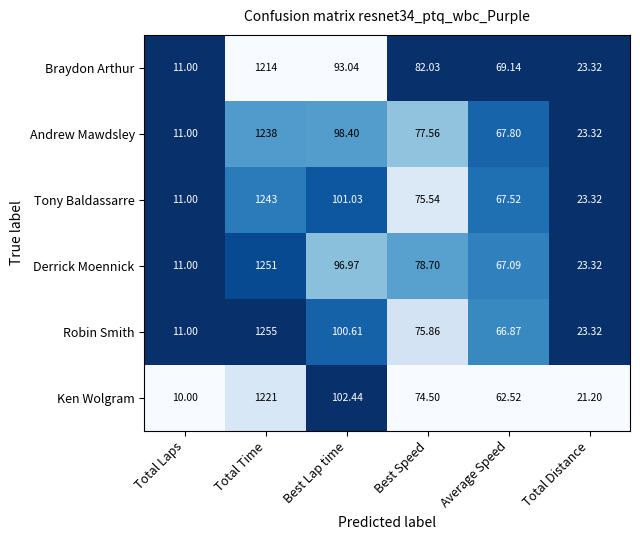

At which label is Andrew Mawdsley closest to 624?

Best Lap time